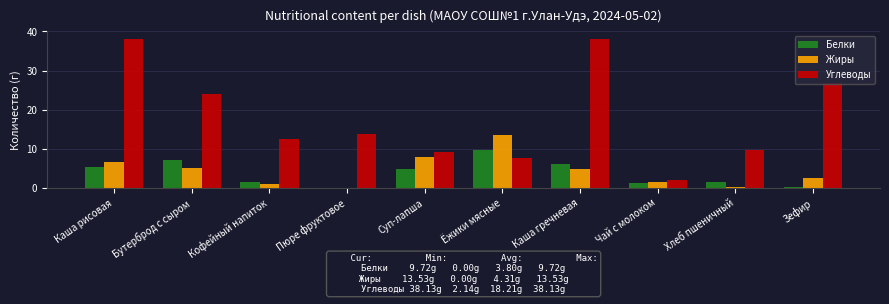

What is the maximum value for Жиры?

13.5